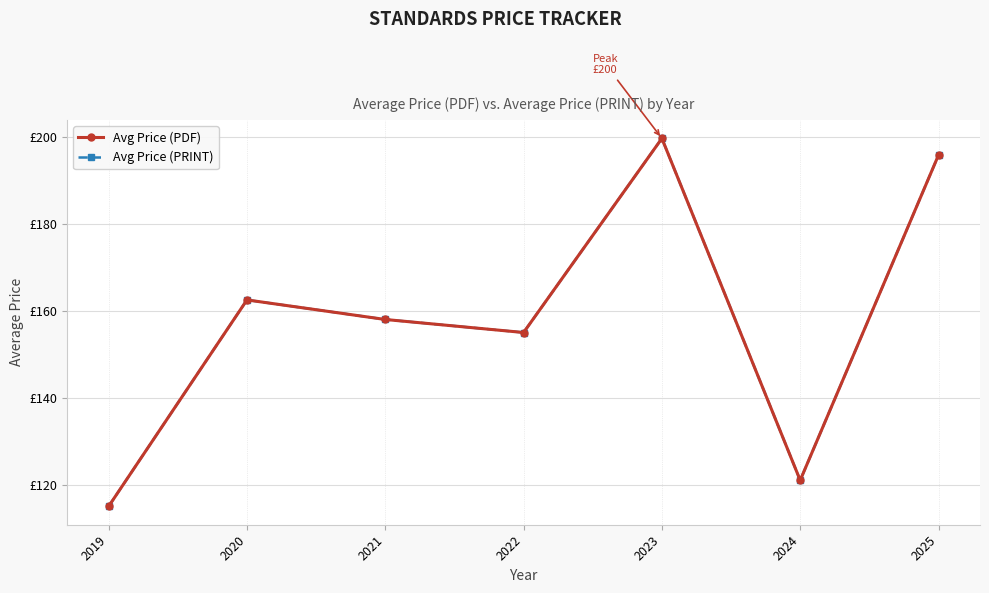

In Avg Price (PRINT), how many points are higher than both neighbors (excluding endpoints)?

2